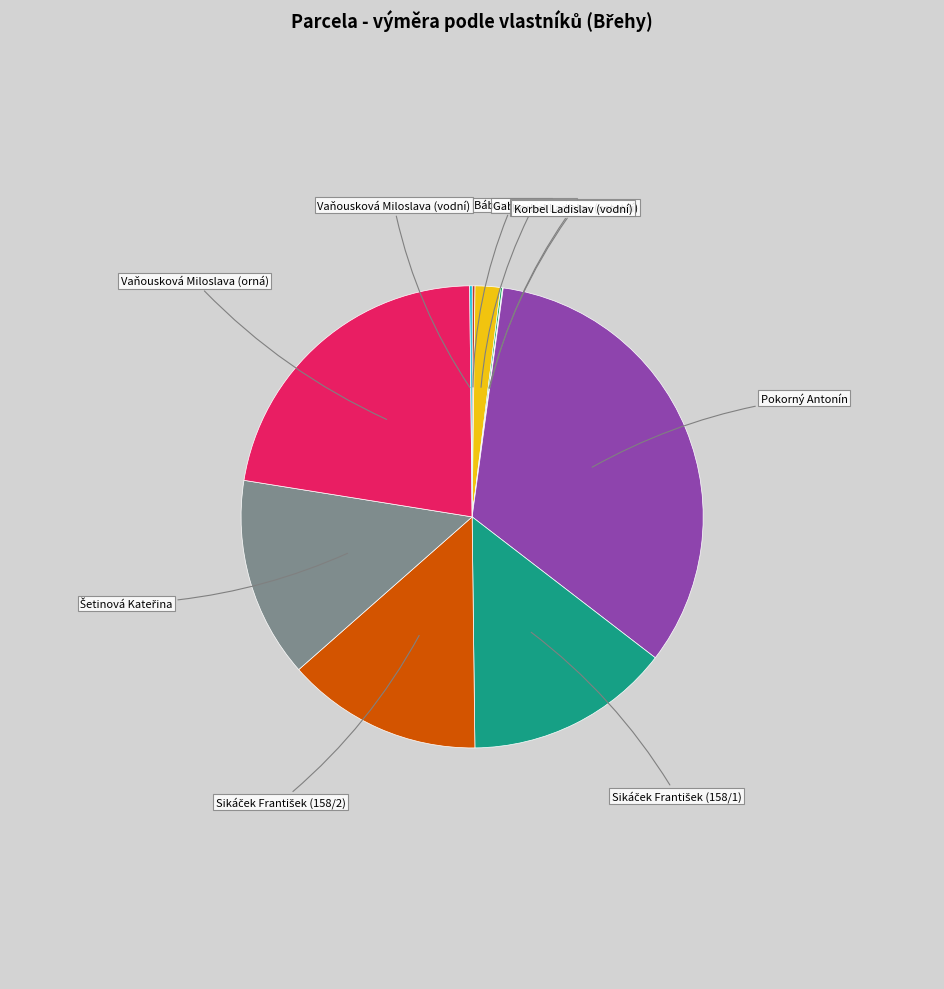

Is there any slice that represents more than half of the pie?

No